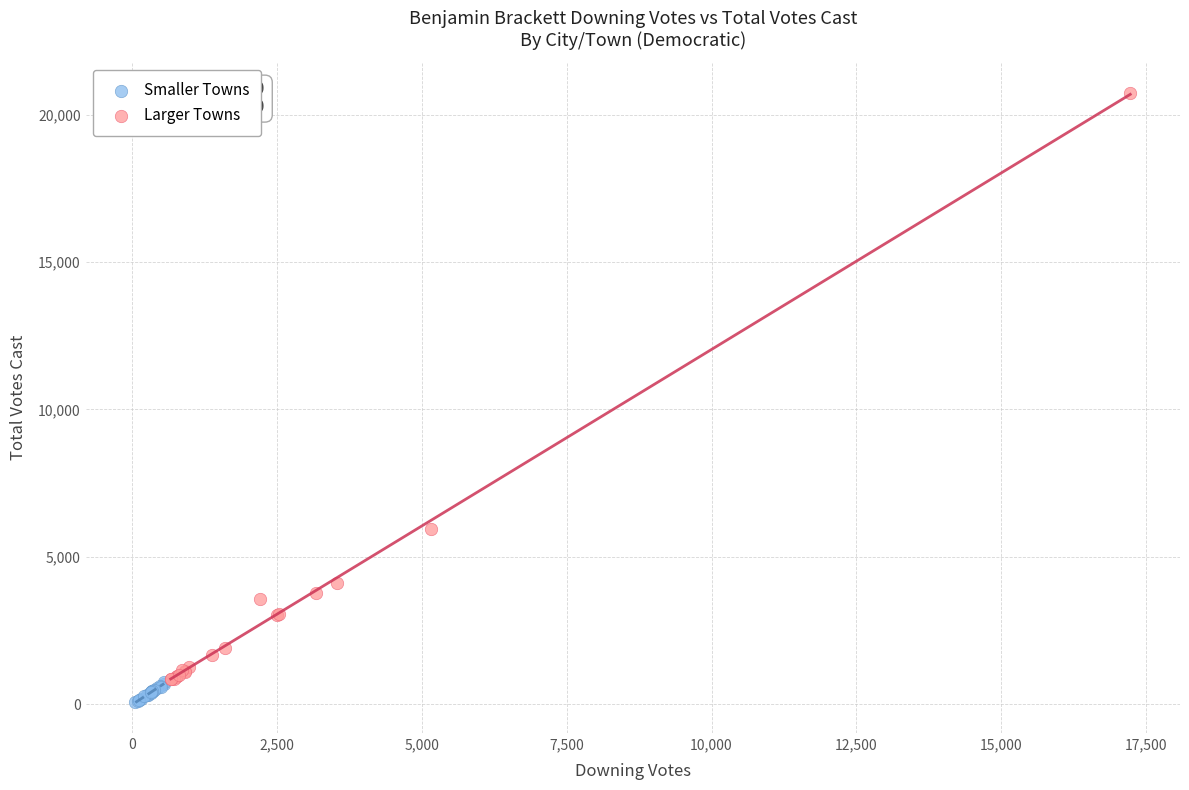

Which series contains the lowest Y value?

Smaller Towns